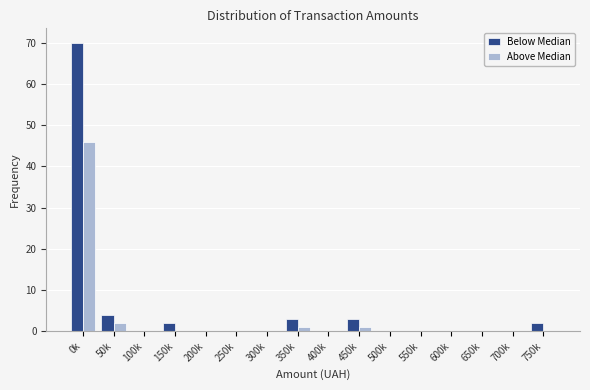

What is the greatest value displayed?

70